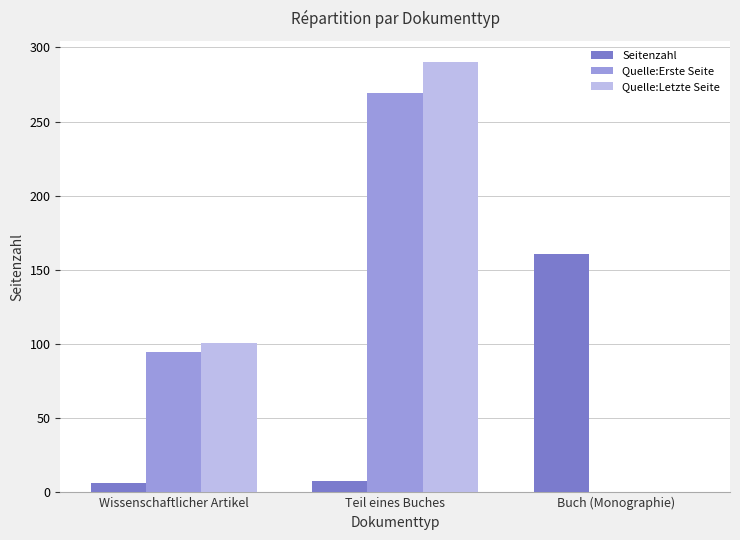

At which category does the chart reach its peak across all series?

Teil eines Buches